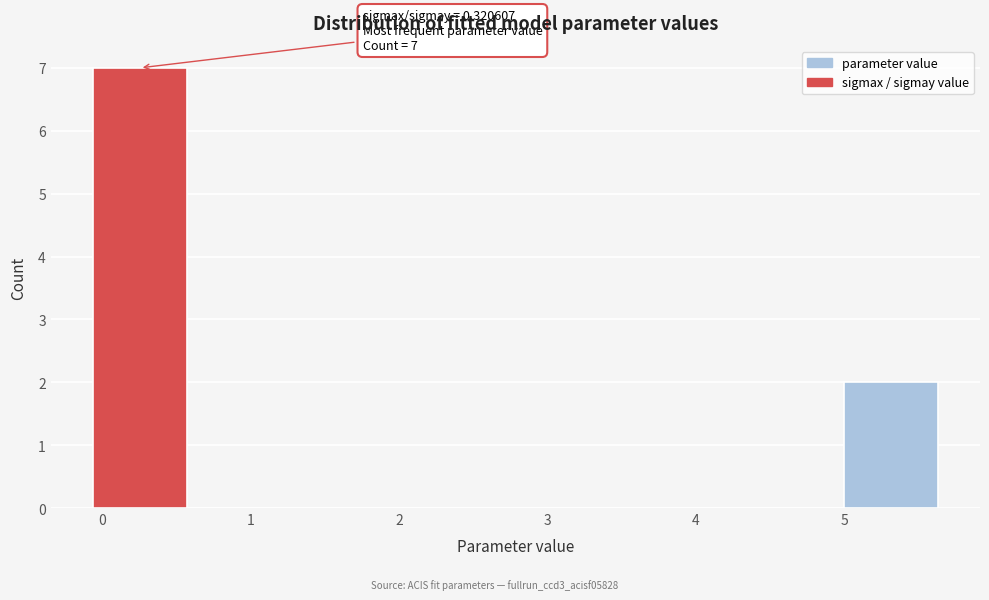

Which range on the x-axis has the tallest bar?

-0.1 to 0.6